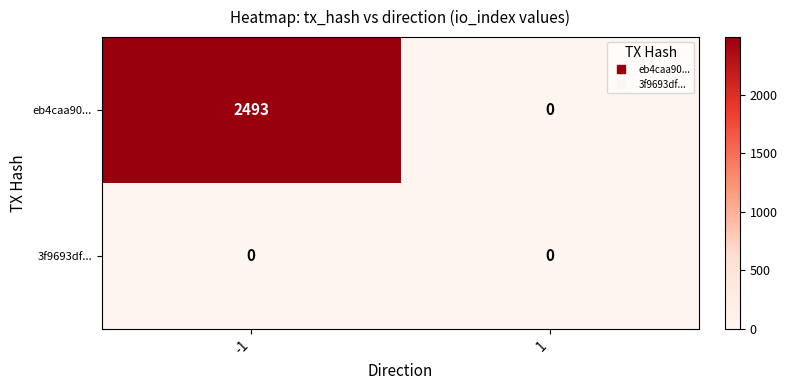

How many distinct data groups are displayed?

2